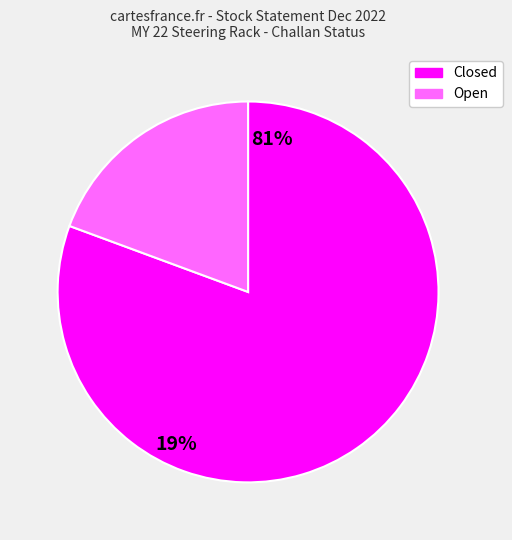

The Open slice represents 19% of the pie. True or false?

True